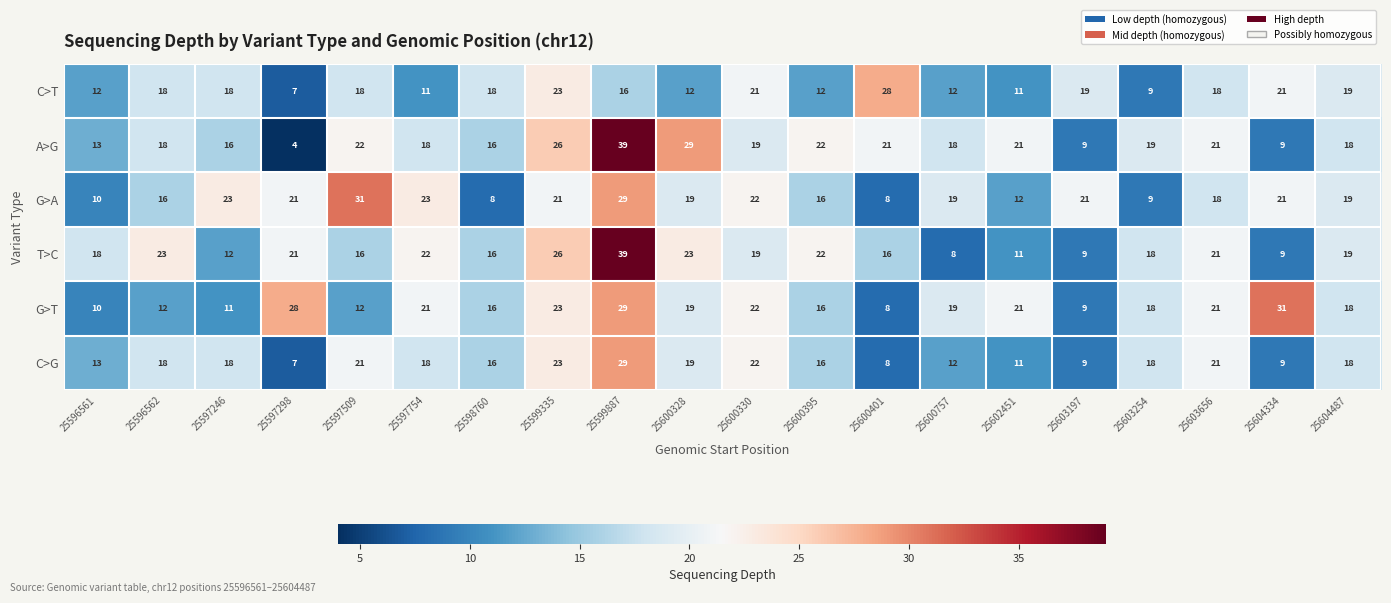

Between 25599335 and 25600395, which series saw the biggest shift?

C>T